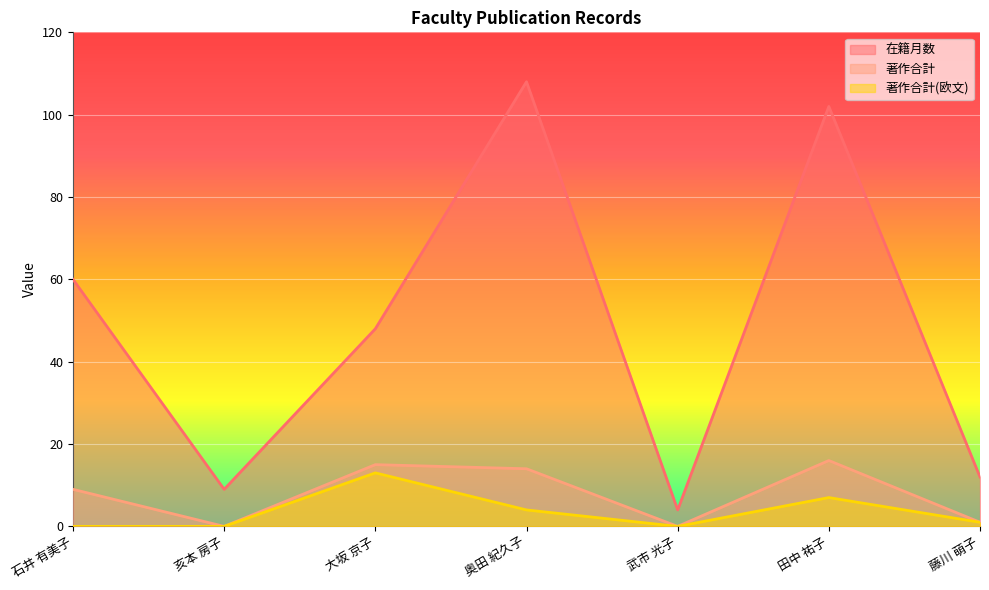

Which series has the largest range (max minus min)?

在籍月数